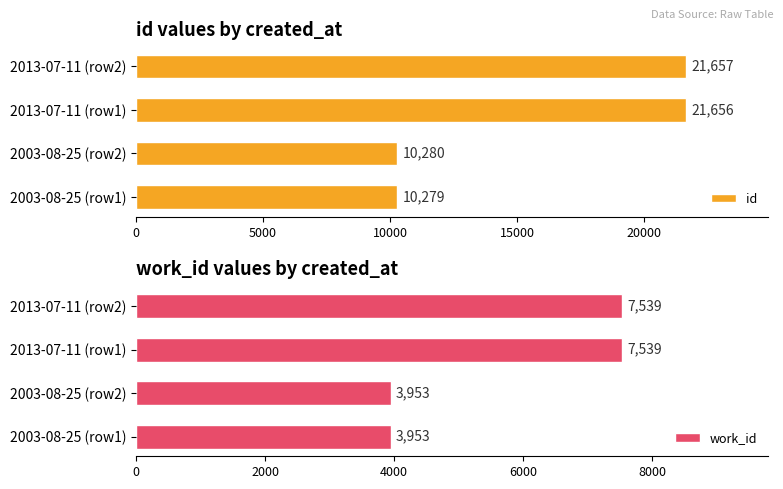

How many distinct data groups are displayed?

2